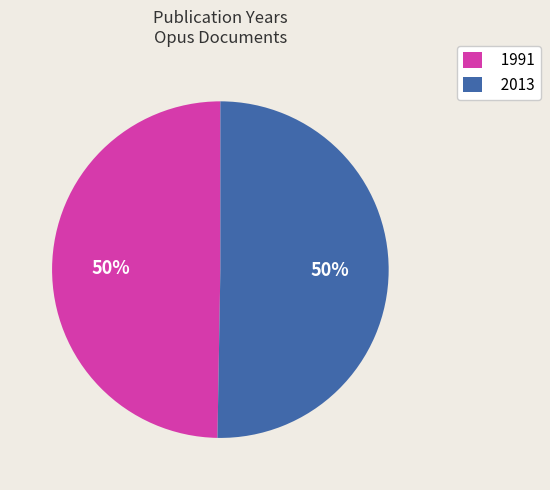

True or false: 1991 accounts for 55% of the total.

False